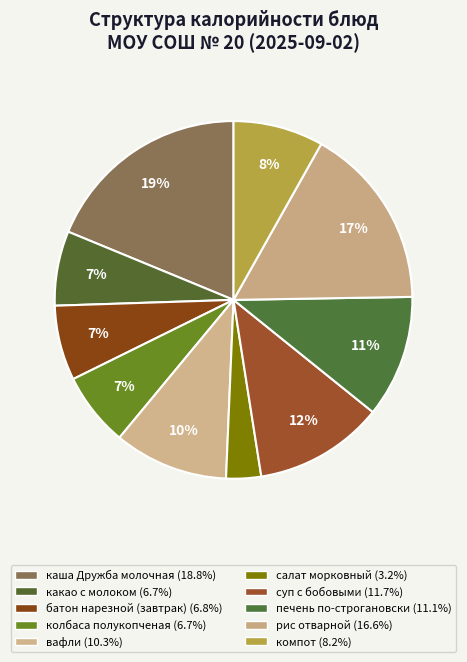

What portion of the pie excludes суп с бобовыми?

88.3%